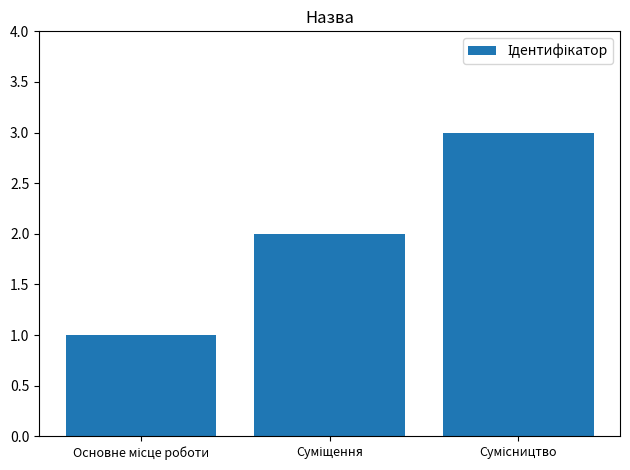

How many data points are less than 2?

1